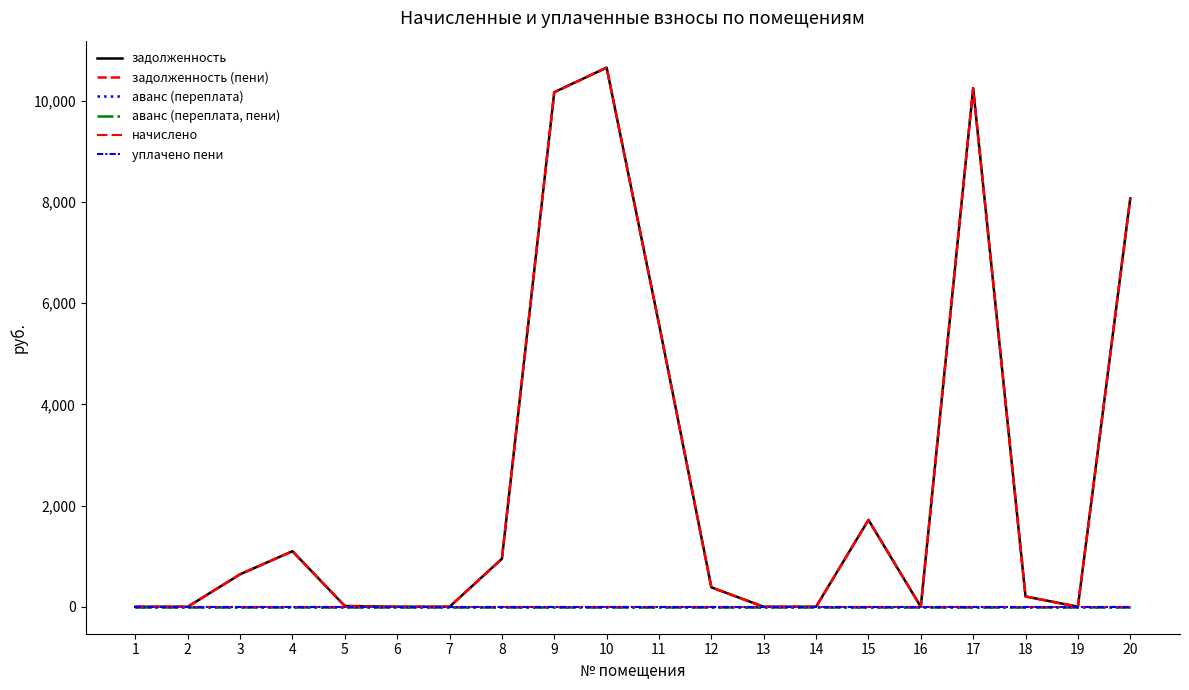

Is this an area chart (filled region under the line)?

No